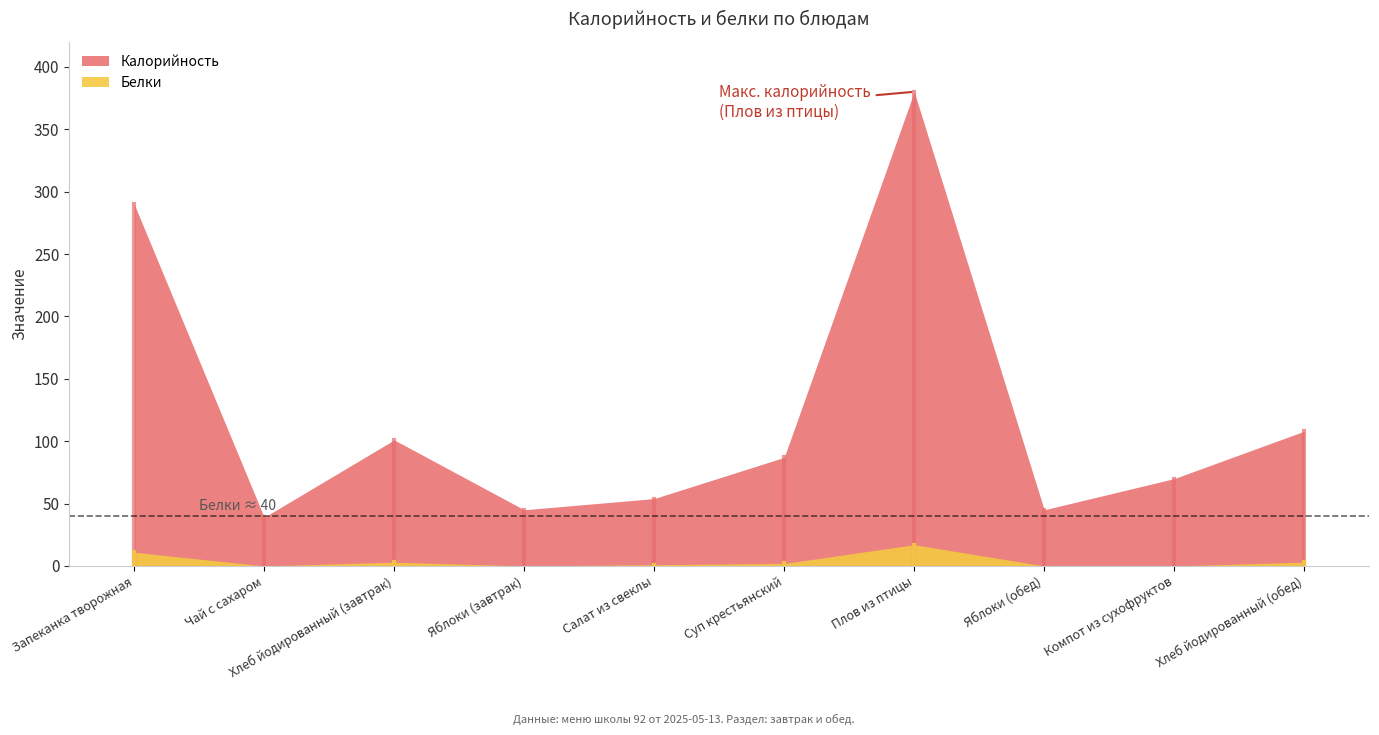

Which series has the largest total across all categories?

Калорийность